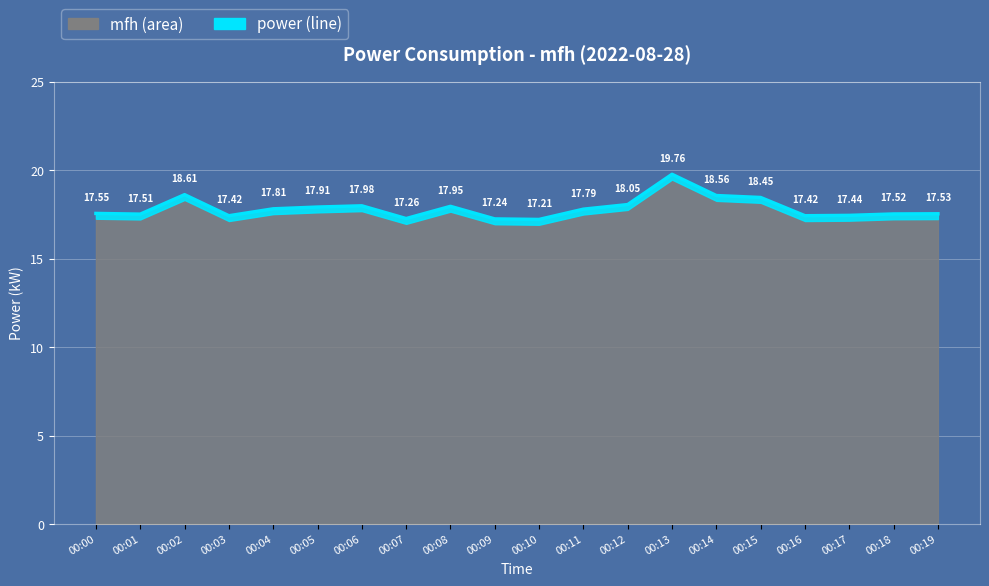

What is the difference between the maximum and second lowest values?

2.5